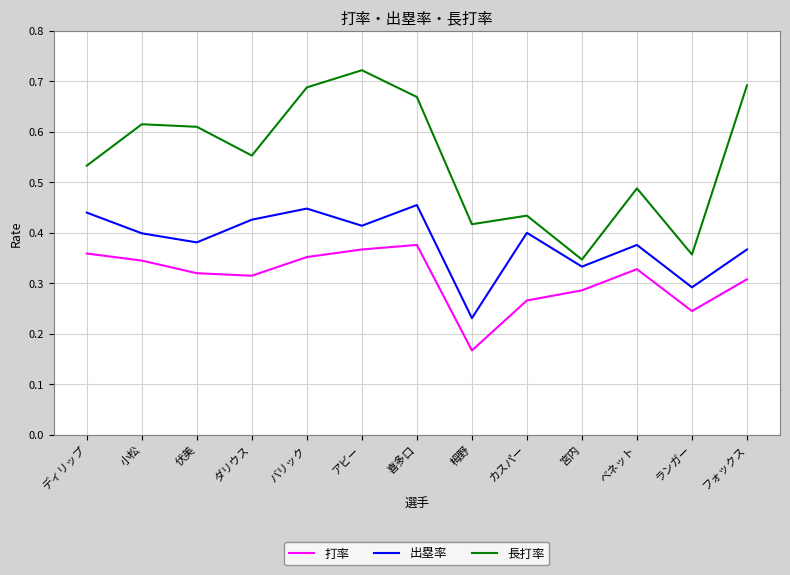

Count the 打率 values in the range 0 to 1.

13